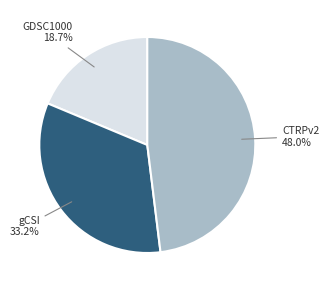

Count the number of slices in the pie.

3